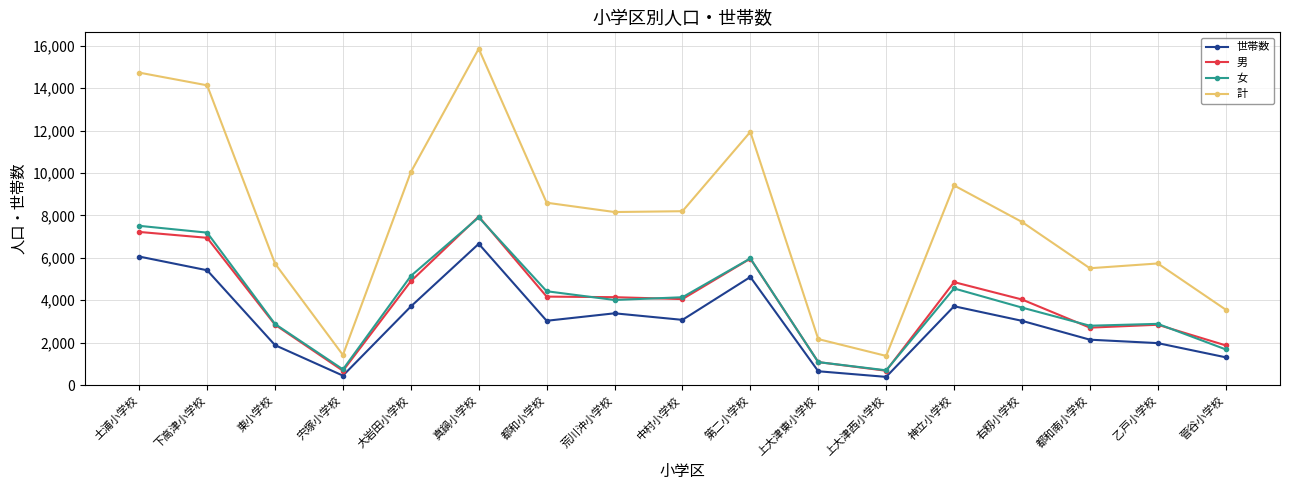

Which series has the largest range (max minus min)?

計